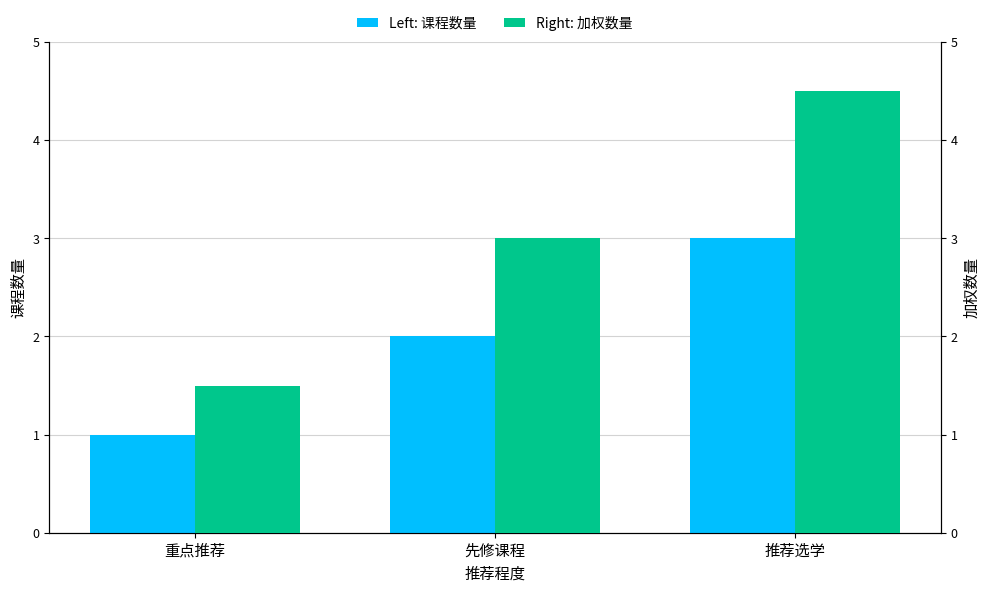

Which series has the largest total across all categories?

加权数量